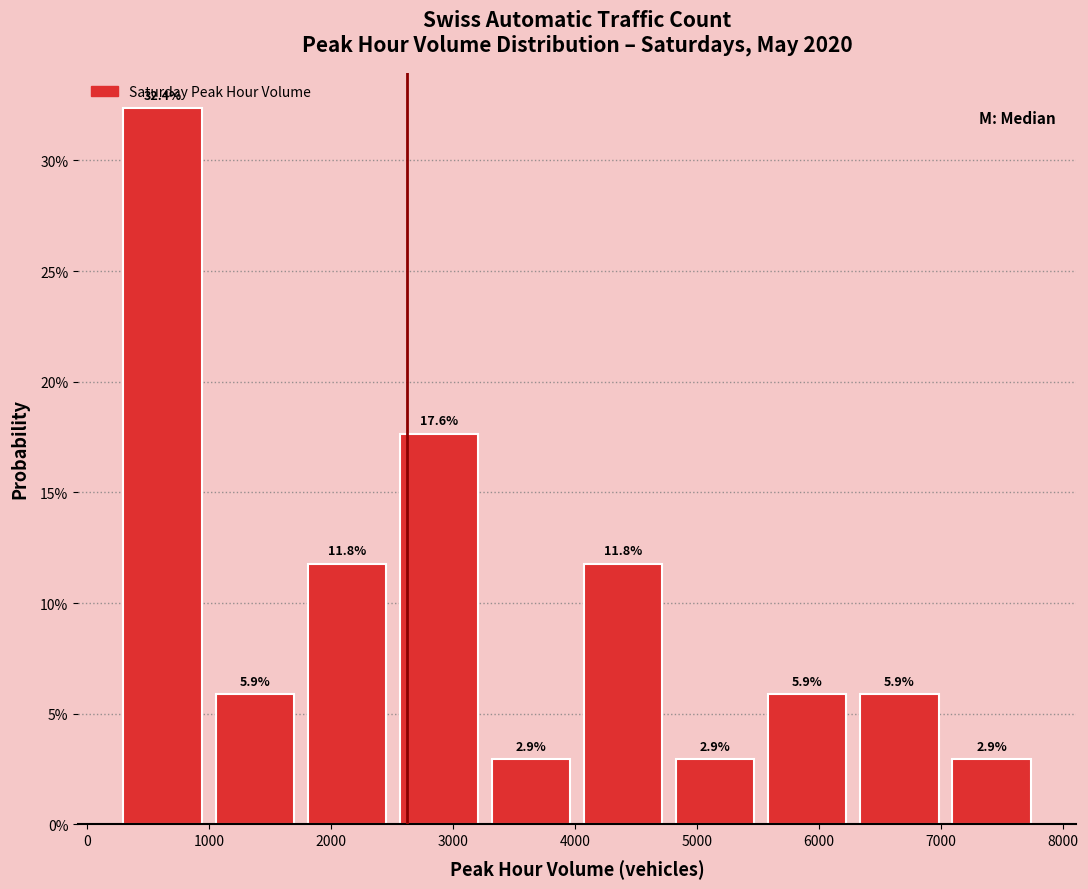

How tall is the bar that spans 2600 to 3300 on the x-axis? The bar edges are not printed on the chart, so give them approximately, as read against the axis.

17.6